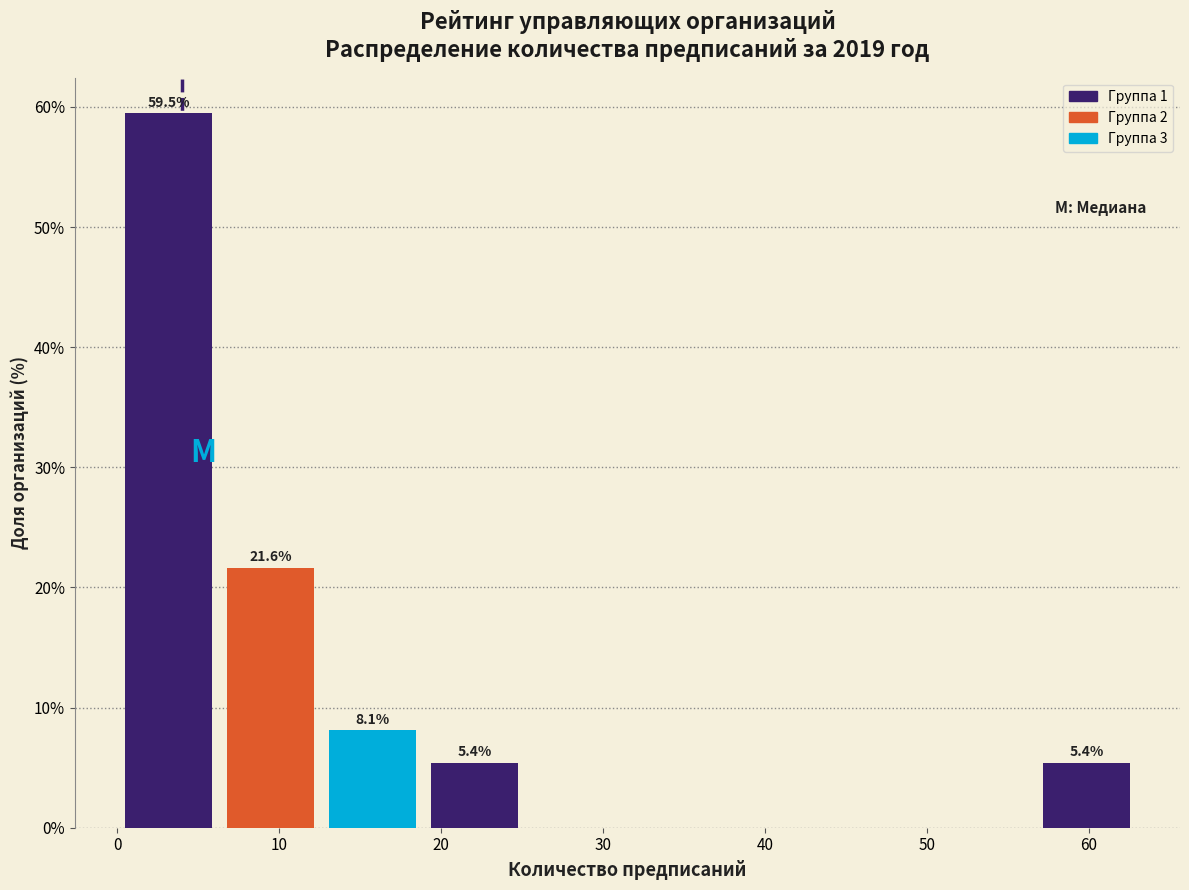

Which range on the x-axis has the tallest bar?

0.0 to 6.3